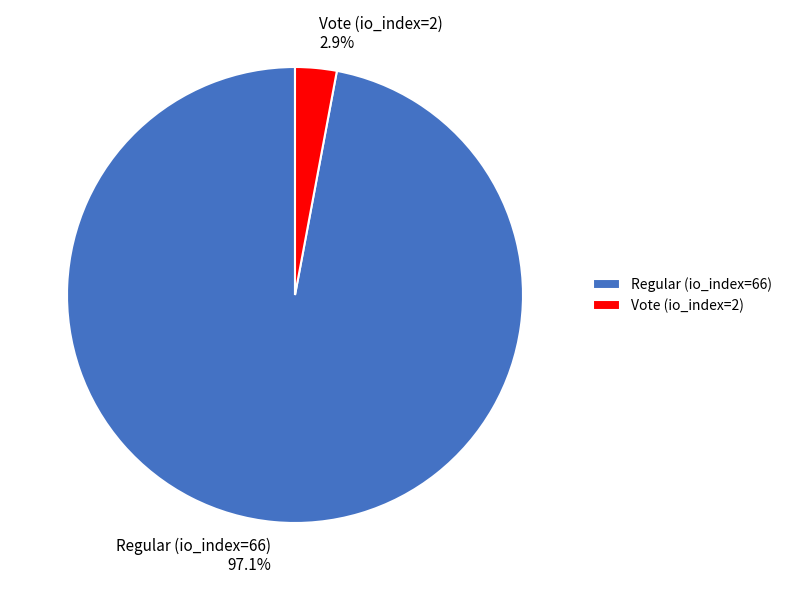

The Regular (io_index=66) slice represents 97% of the pie. True or false?

True